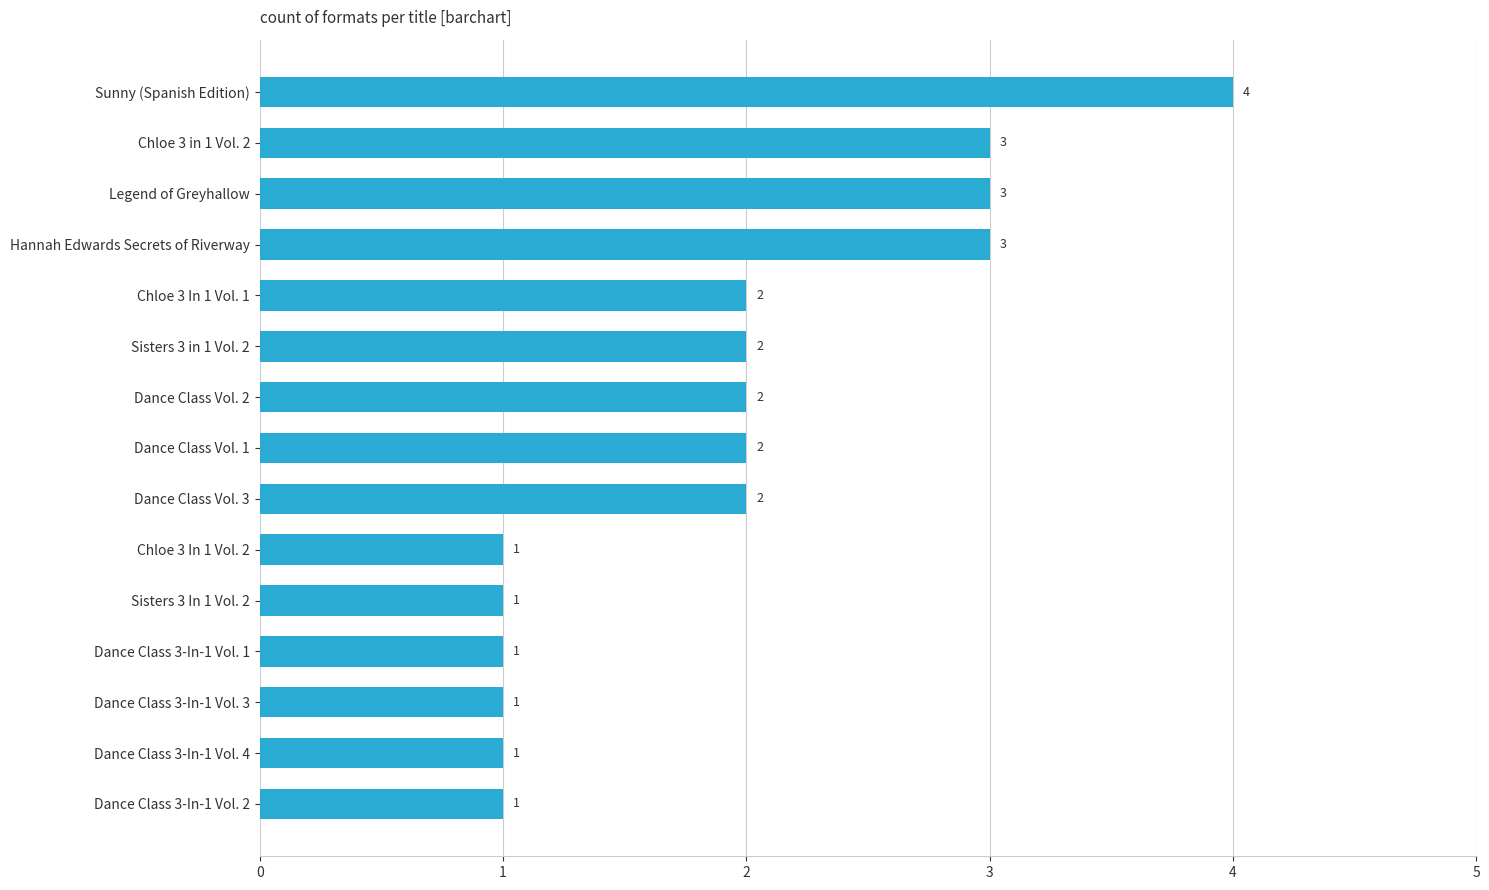

What is the difference between the second highest and second lowest values?

2